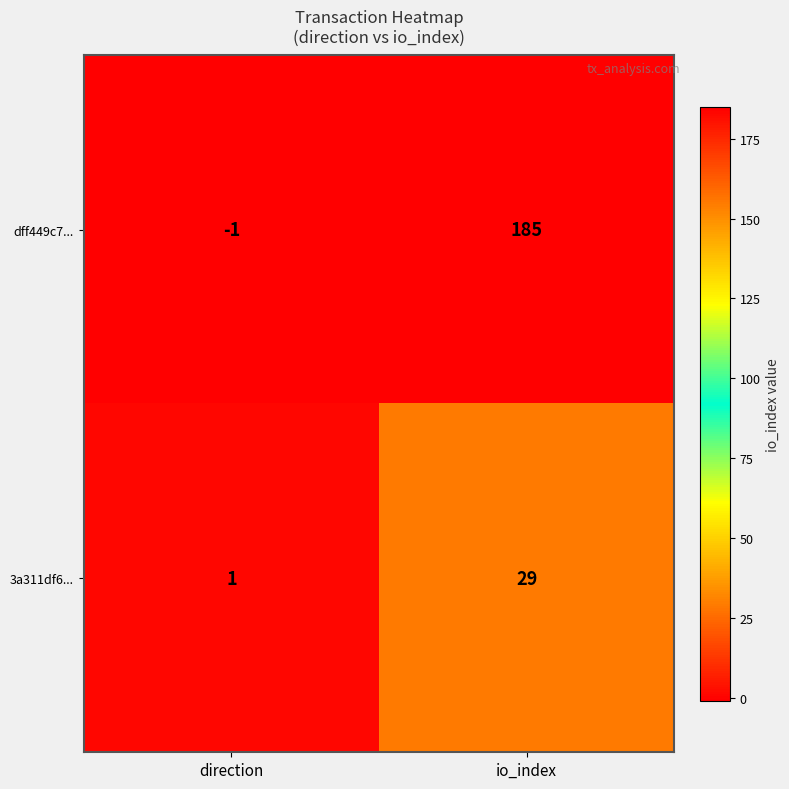

What is the smallest value displayed?

-1